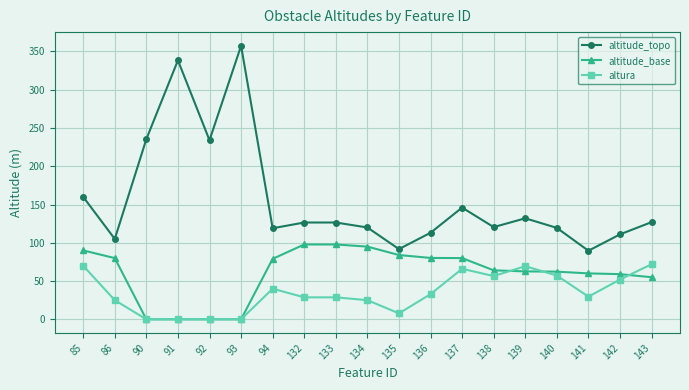

Which category has the highest value in the altitude_topo series?

93